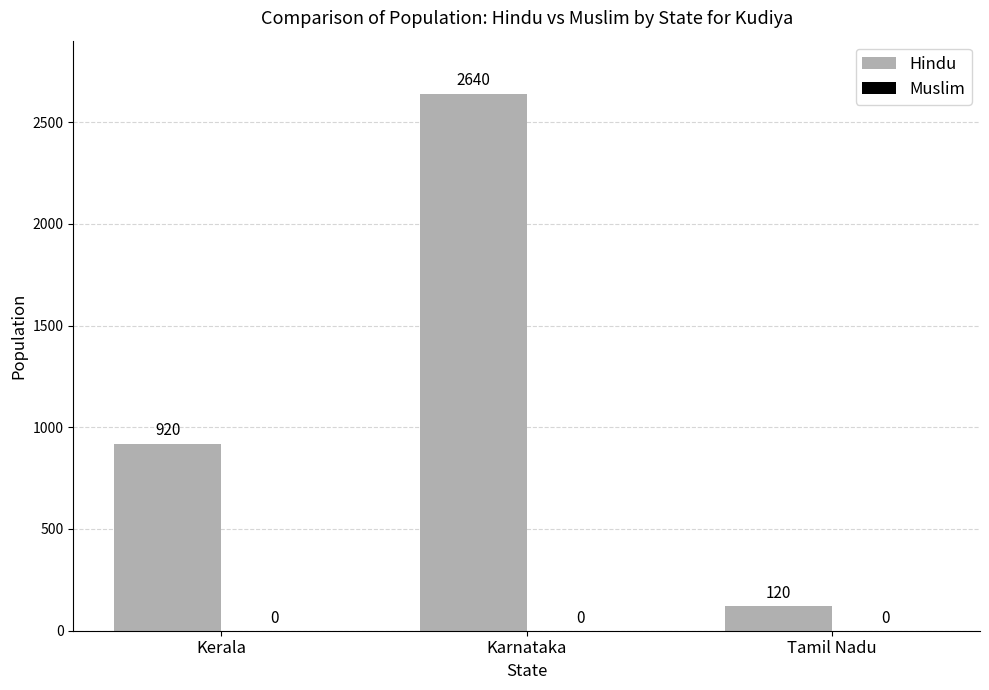

How many values are between 120 and 2640?

3